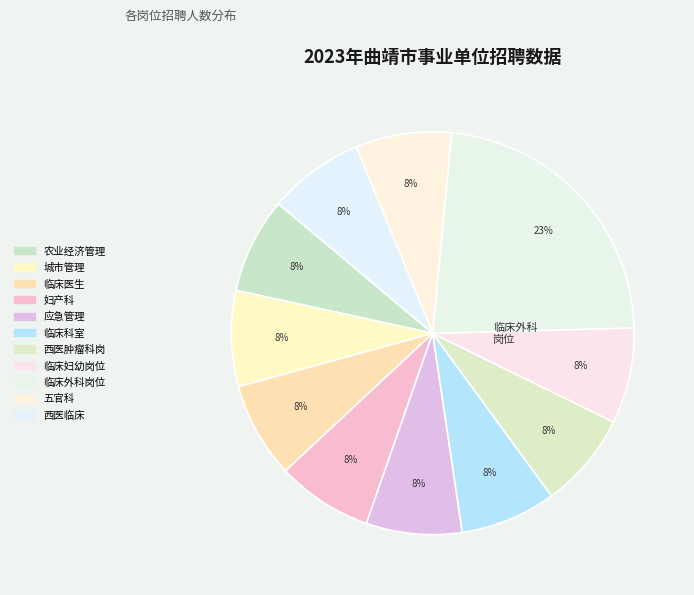

Count the number of slices in the pie.

11